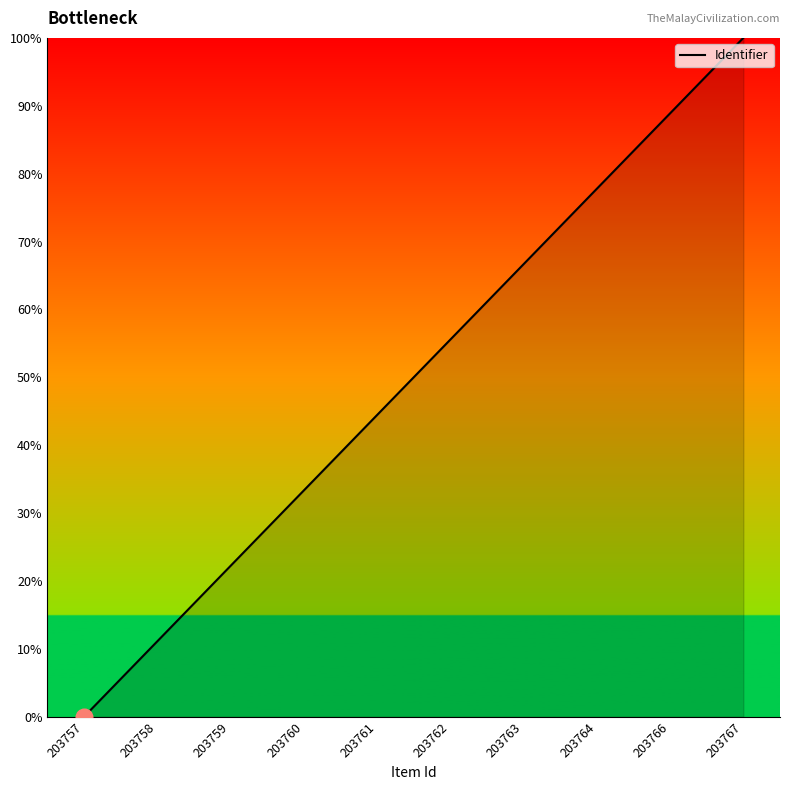

How many values exceed 55?

5